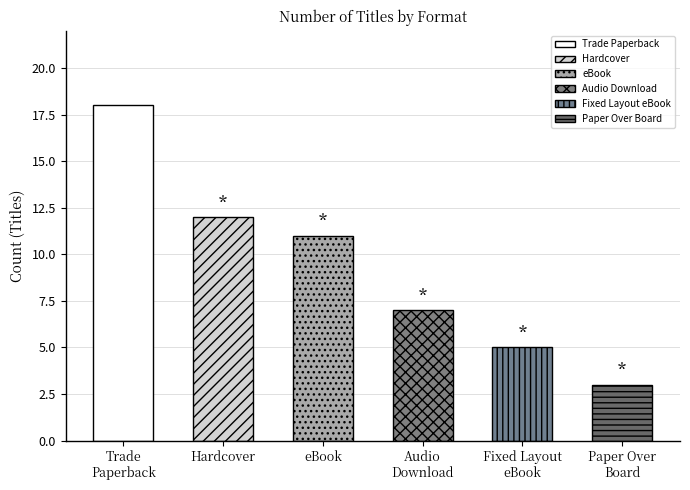

The value at Audio Download is 7. True or false?

True